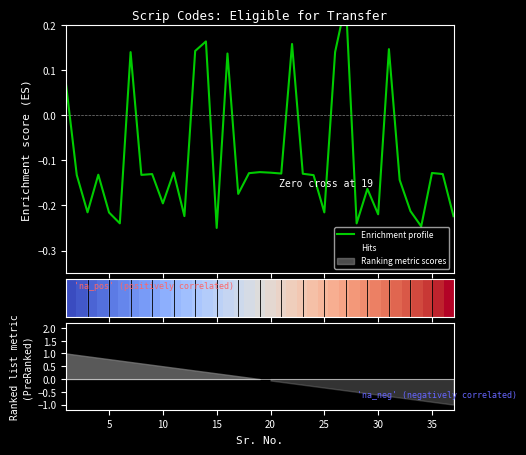

Is it true that row_0 equals 0.7 at 15?

False